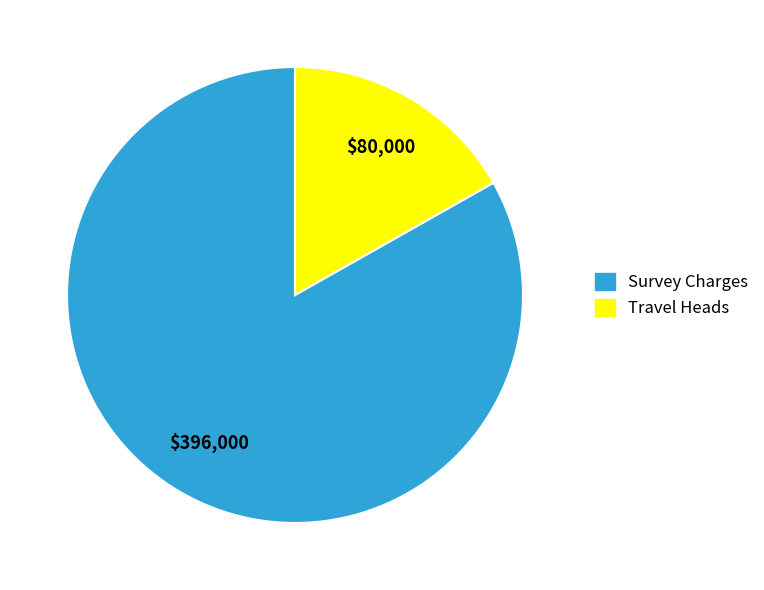

Rank the categories by value from lowest to highest.

Travel Heads, Survey Charges